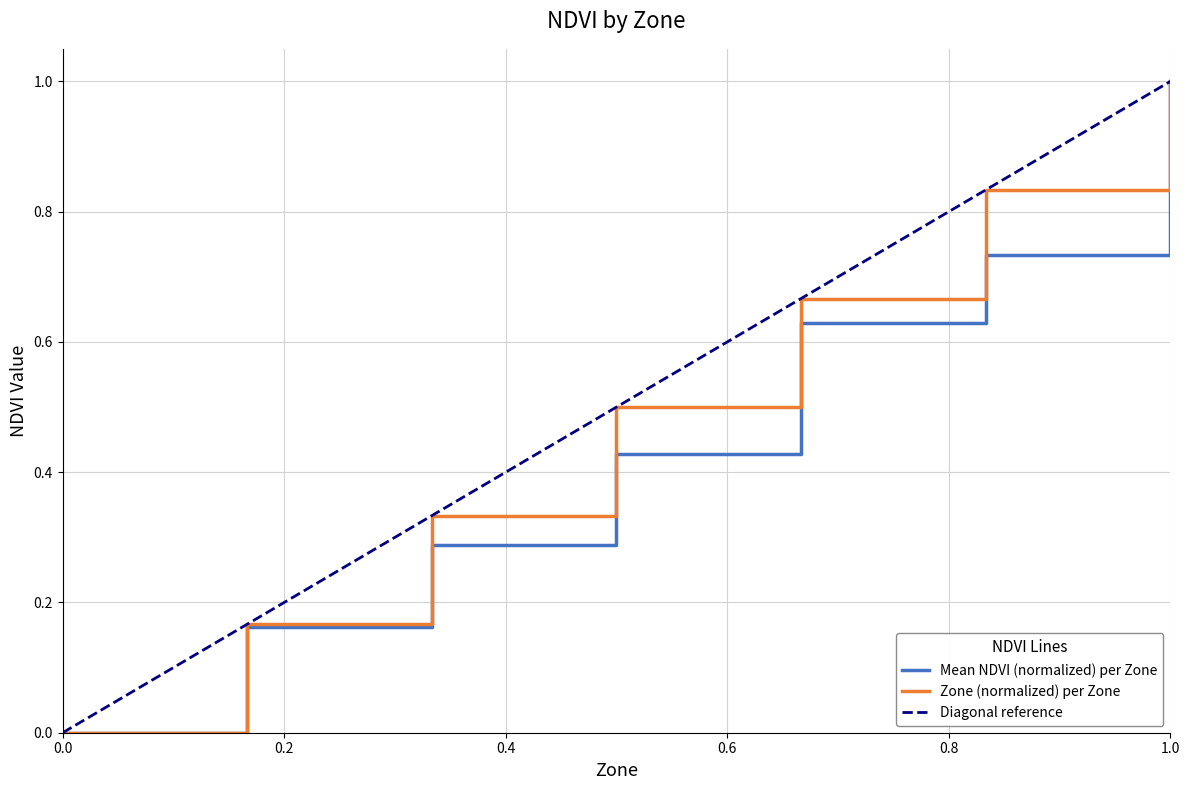

What is the highest value of the Mean NDVI (normalized) per Zone series?

1.0